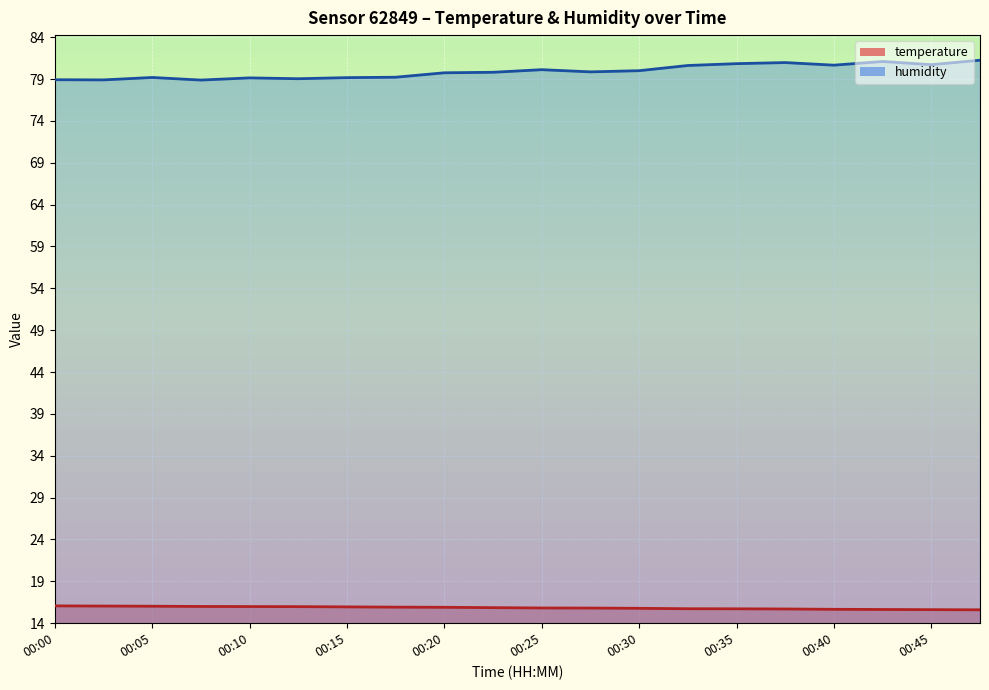

Which label corresponds to the smallest value in the chart?

00:47